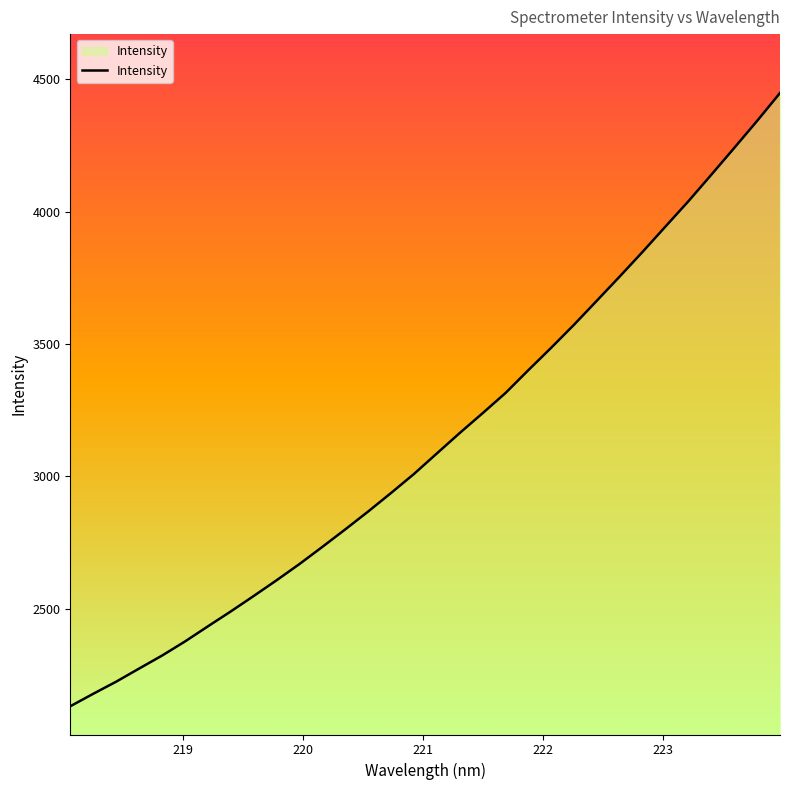

What is the minimum value shown in the chart?

2132.3